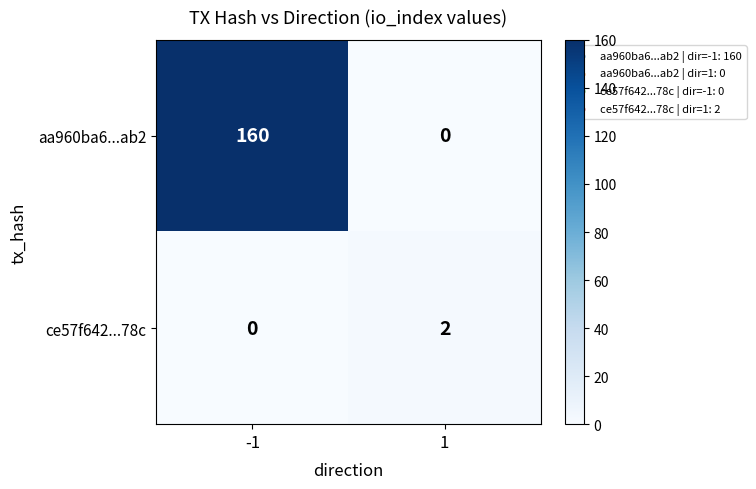

What is the average value of the aa960ba6...ab2 series?

80